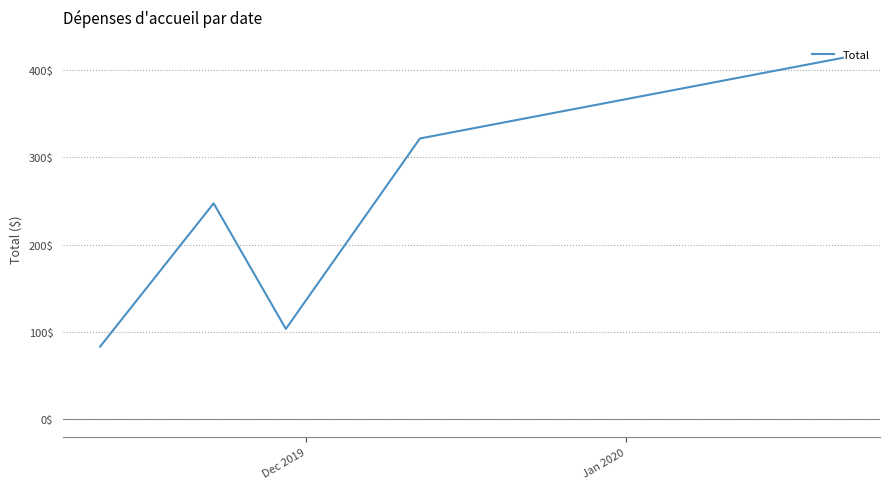

What is the maximum value shown in the chart?

414.3